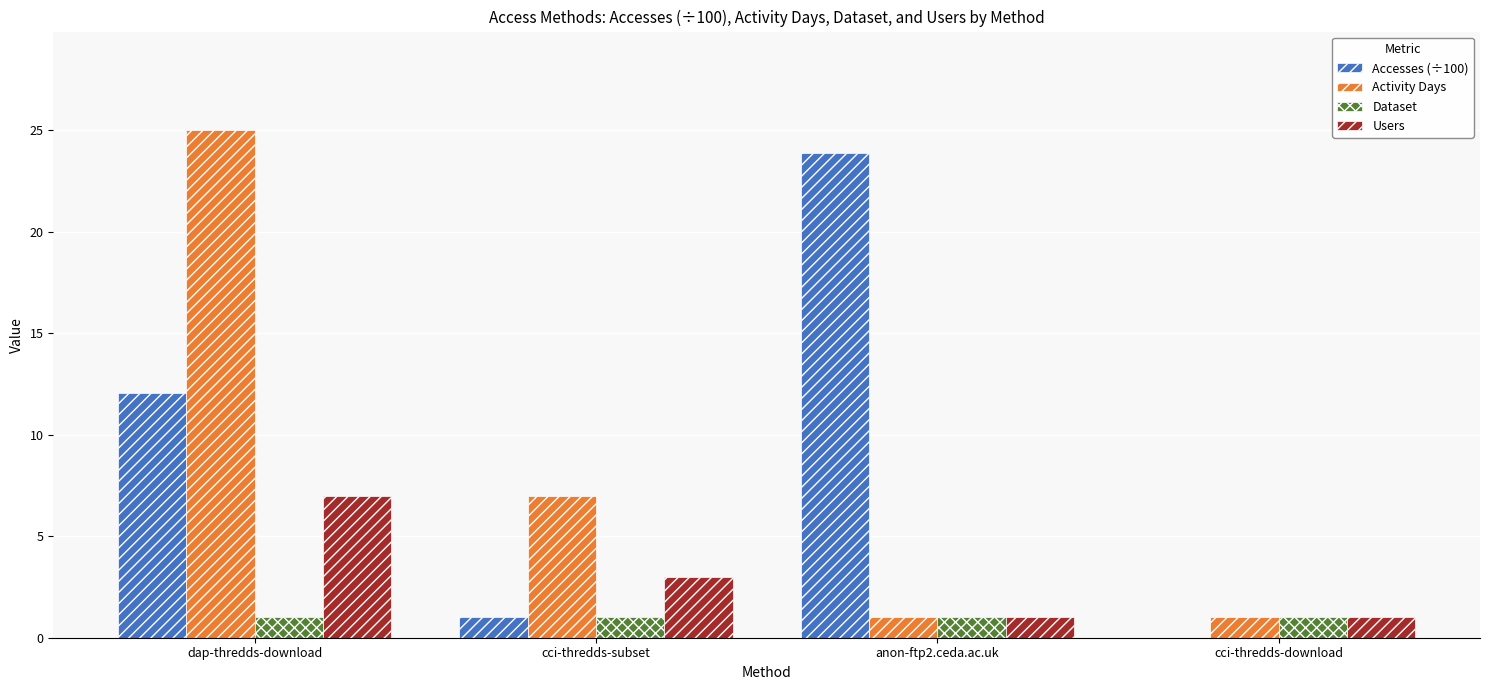

What are all the series names shown in the legend?

Accesses (÷100), Activity Days, Dataset, Users